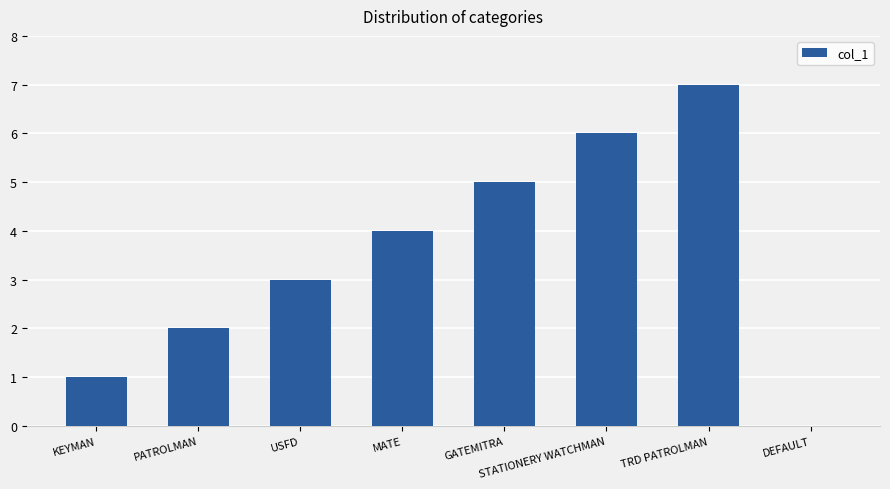

Is it true that the value at GATEMITRA is 7?

False